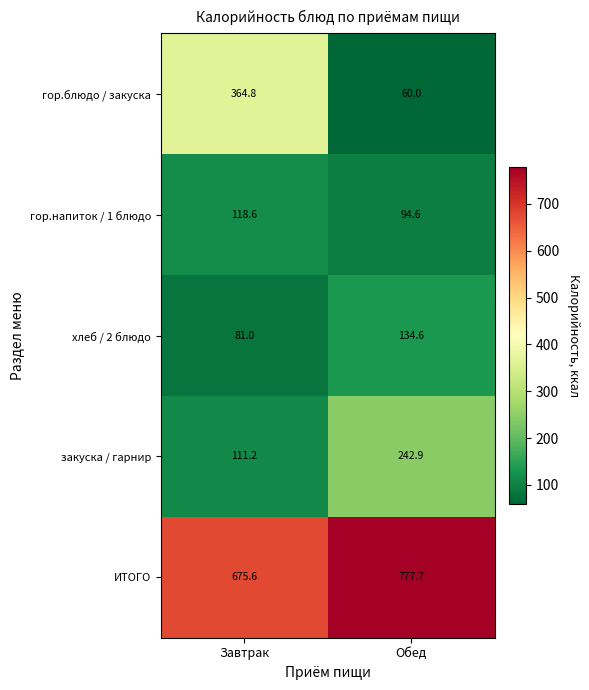

Where does the гор.напиток / 1 блюдо series first go above 118?

Завтрак